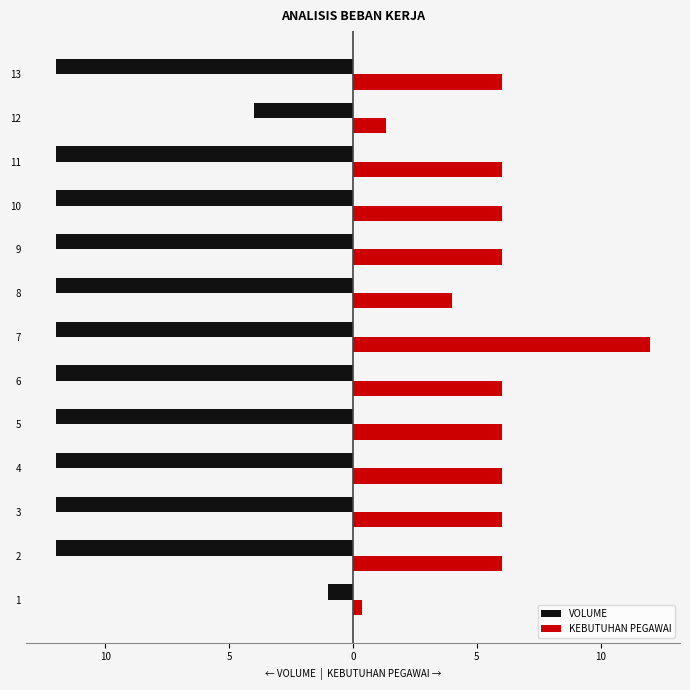

What is the sum of all VOLUME values?

-137.0